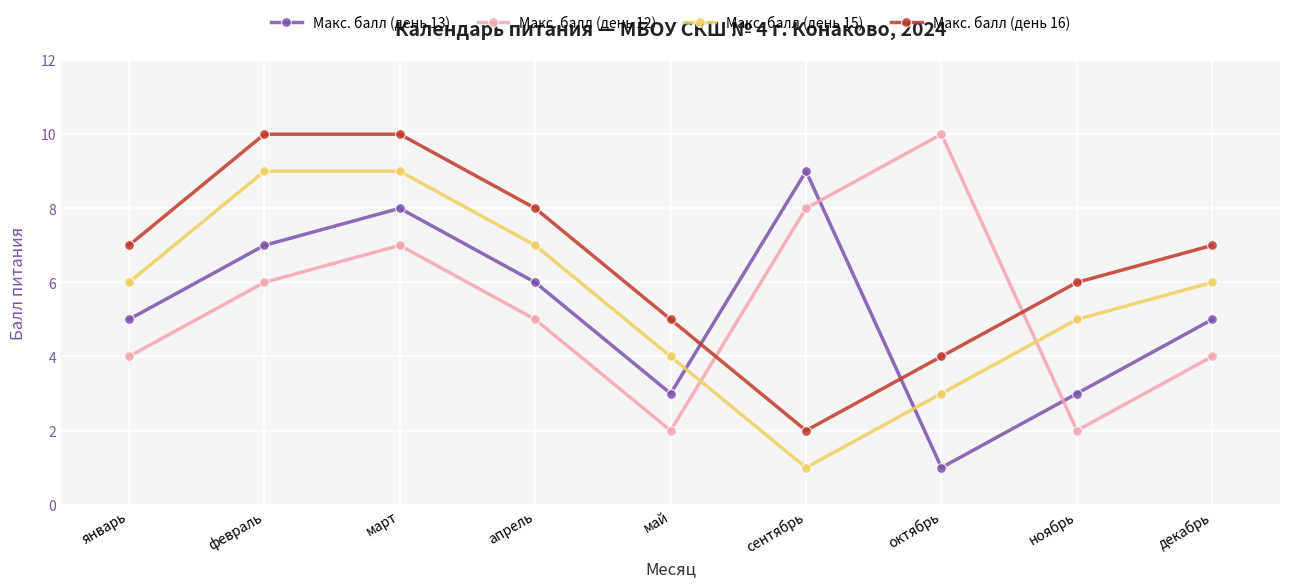

How many values in the Макс. балл (день 16) series are below 7?

4